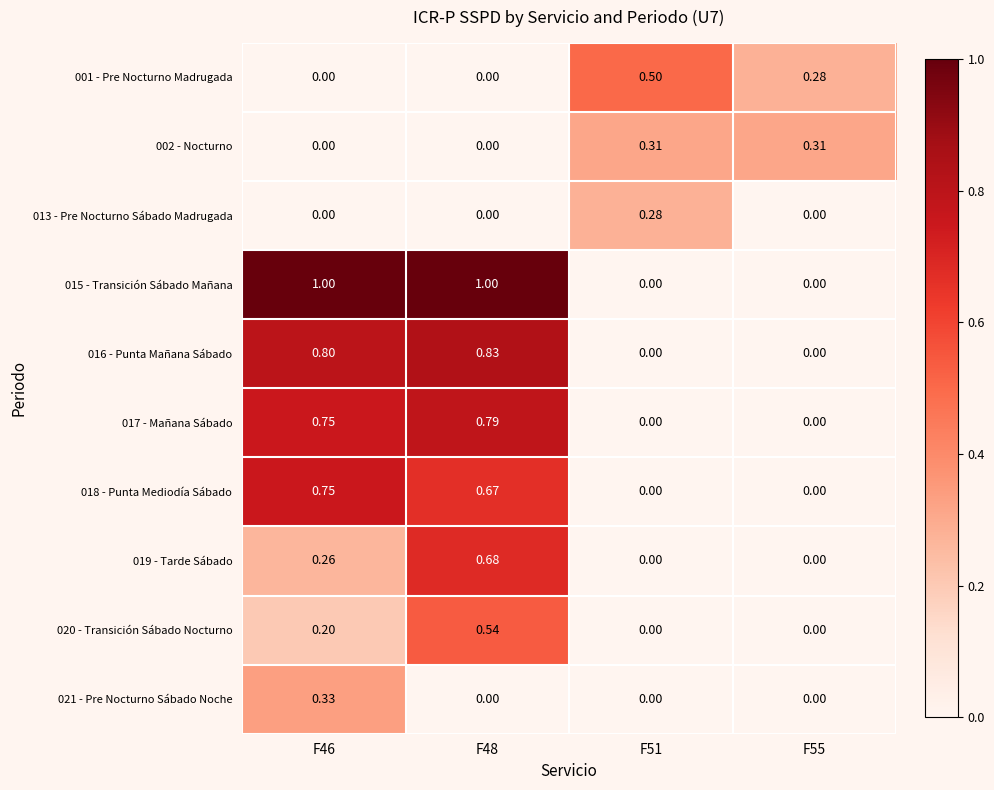

At which category is the sum across all series the highest?

F48